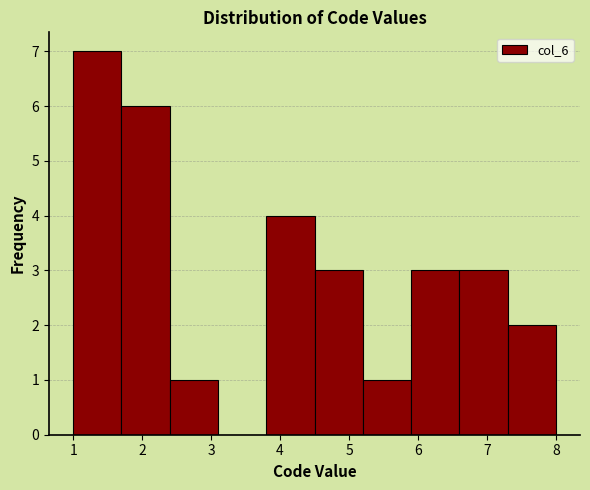

Reading left to right, list every bar in this chart as the range it spans on the x-axis followed by its height. The values are not printed on the chart, so give them approximately, as read against the axis.

1.0 to 1.7: 7
1.7 to 2.4: 6
2.4 to 3.1: 1
3.1 to 3.8: 0
3.8 to 4.5: 4
4.5 to 5.2: 3
5.2 to 5.9: 1
5.9 to 6.6: 3
6.6 to 7.3: 3
7.3 to 8.0: 2